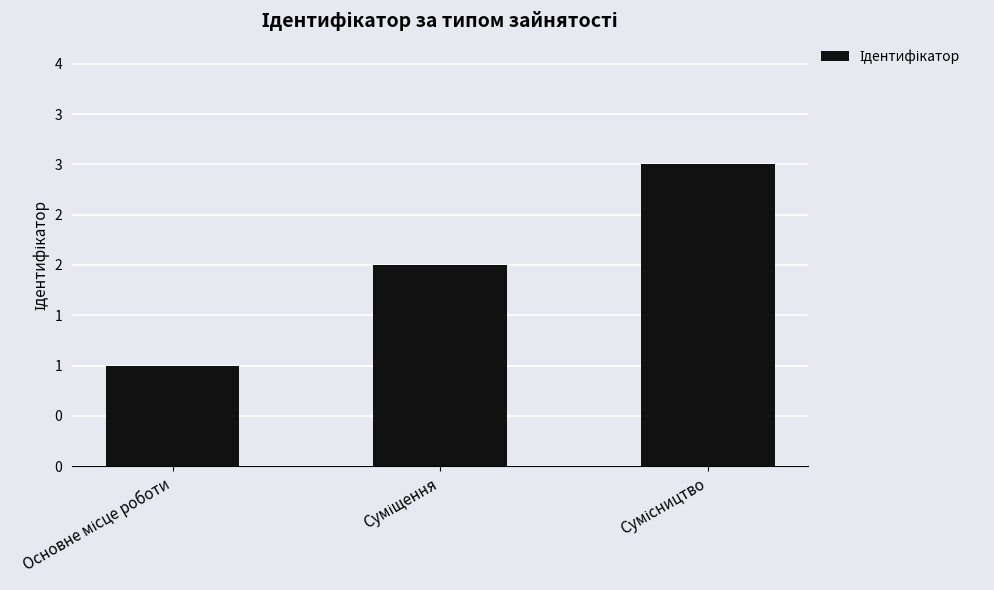

Rank the categories by value from highest to lowest.

Сумісництво, Суміщення, Основне місце роботи